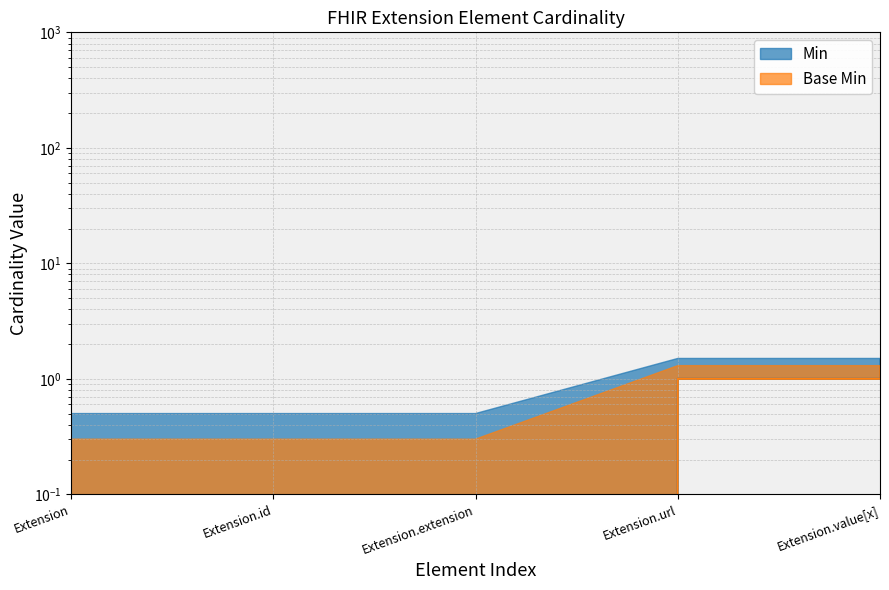

What is the sum of the Base Min values at Extension.extension and Extension.value[x]?

1